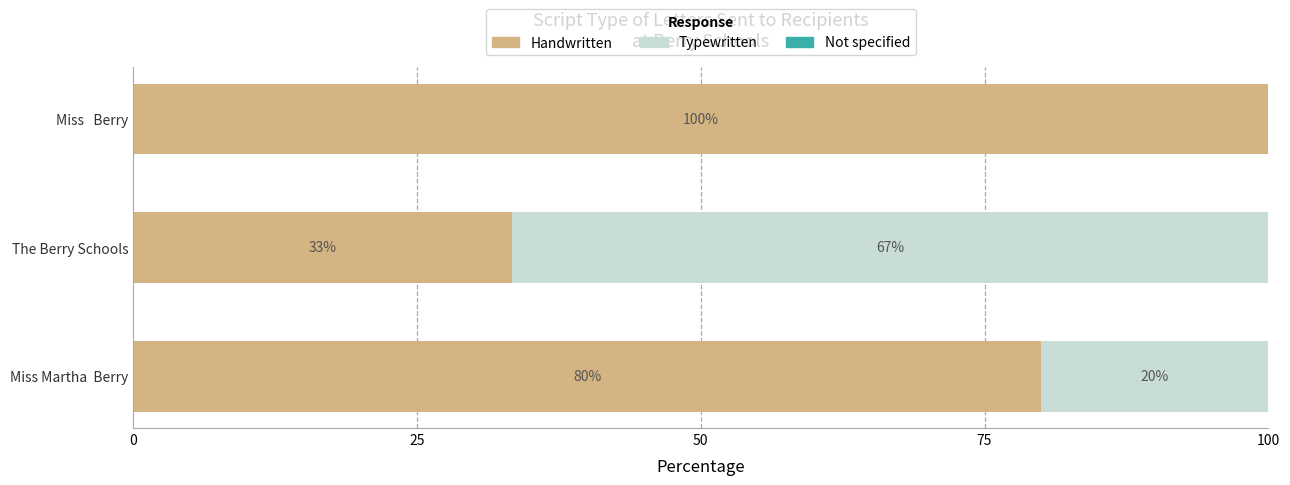

What is the total value across all series at Miss   Berry?

100.0